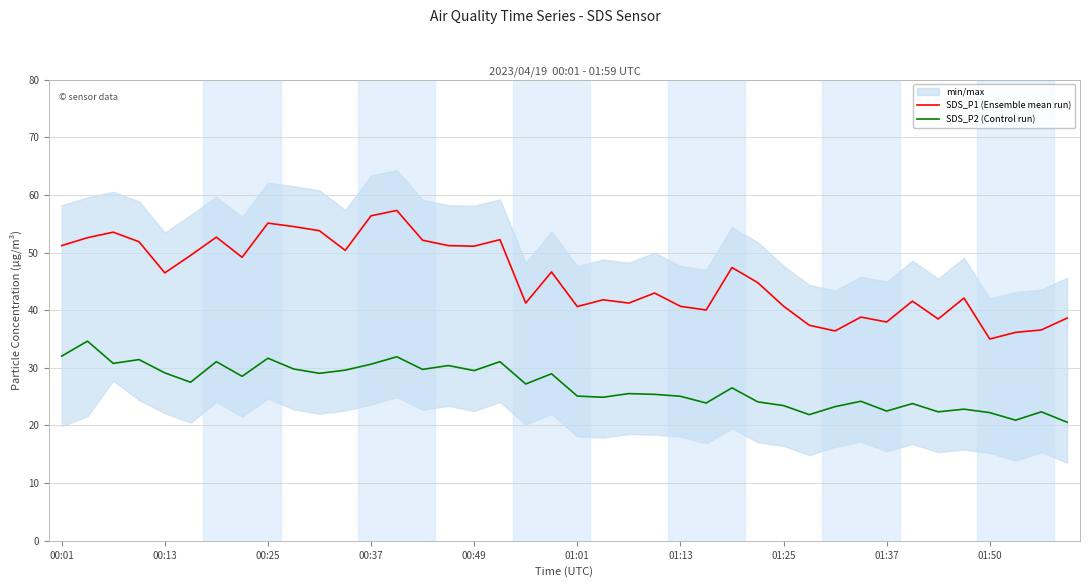

What is the maximum value for SDS_P1 (Ensemble mean run)?

57.3